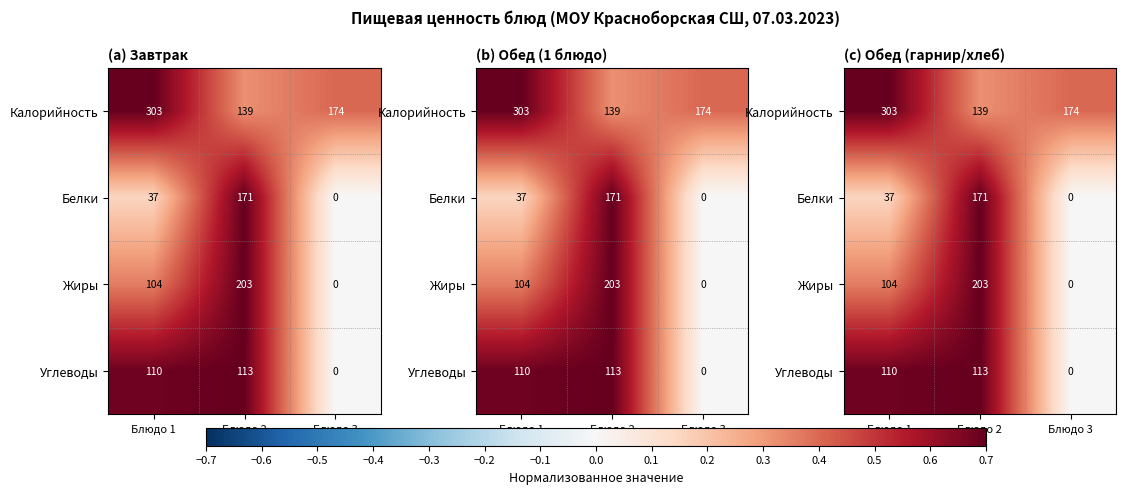

Which has a higher value, Блюдо 3 or Блюдо 1?

Блюдо 1